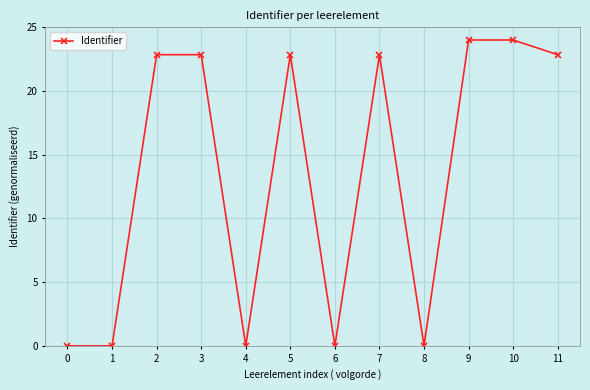

How many interior local peaks (higher than both neighbors) does the data have?

4